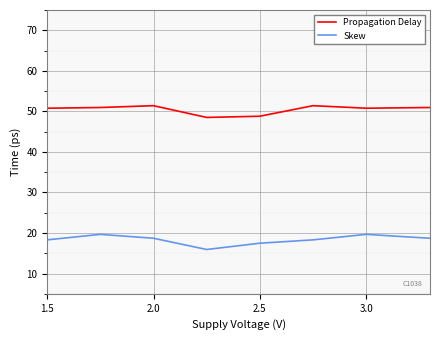

True or false: Propagation Delay and Skew cross at least once.

False